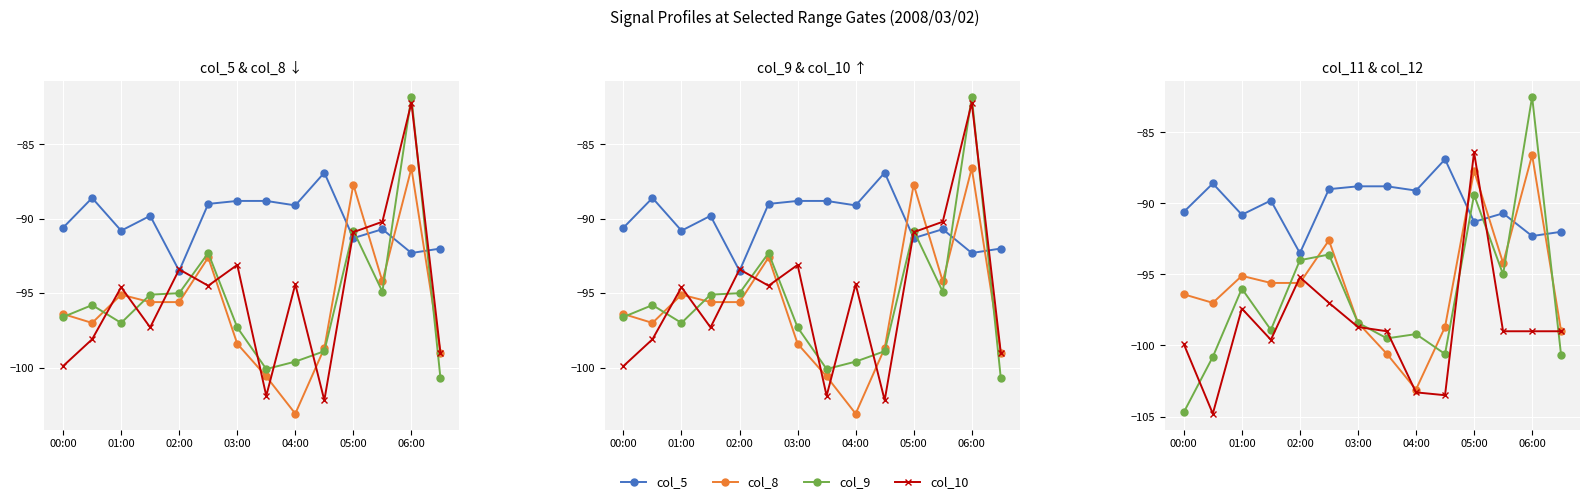

What is the total value across all series at 9?

-590.8